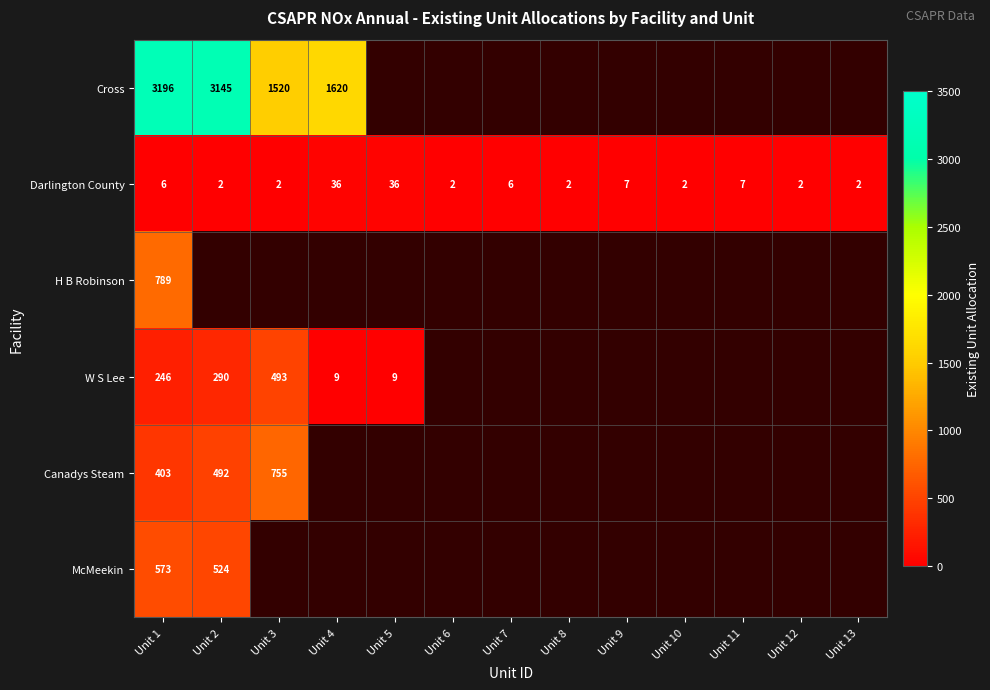

At which category is the sum across all series the highest?

Unit 1